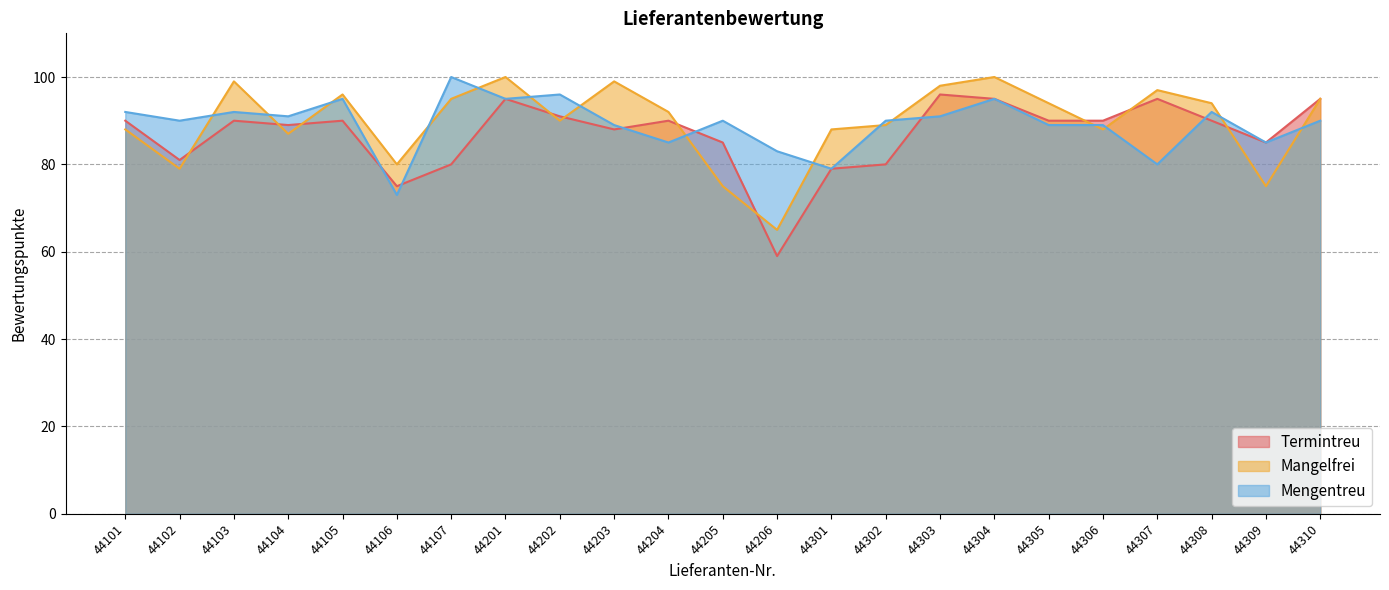

What is the average value of the Mengentreu series?

89